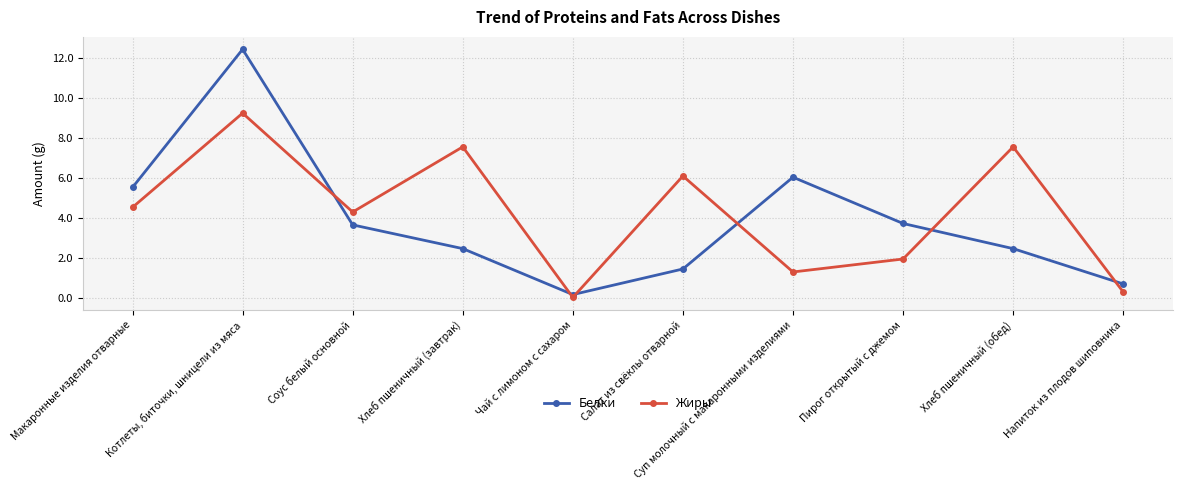

What is the difference between the maximum and minimum values in the Жиры series?

9.2